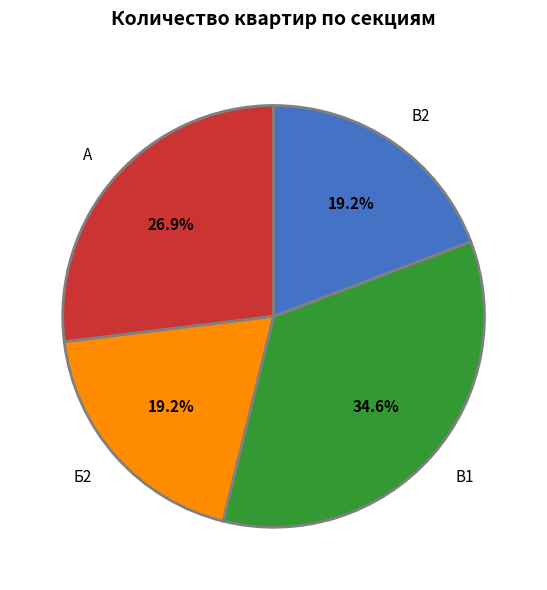

Is В2 the majority of the pie?

No